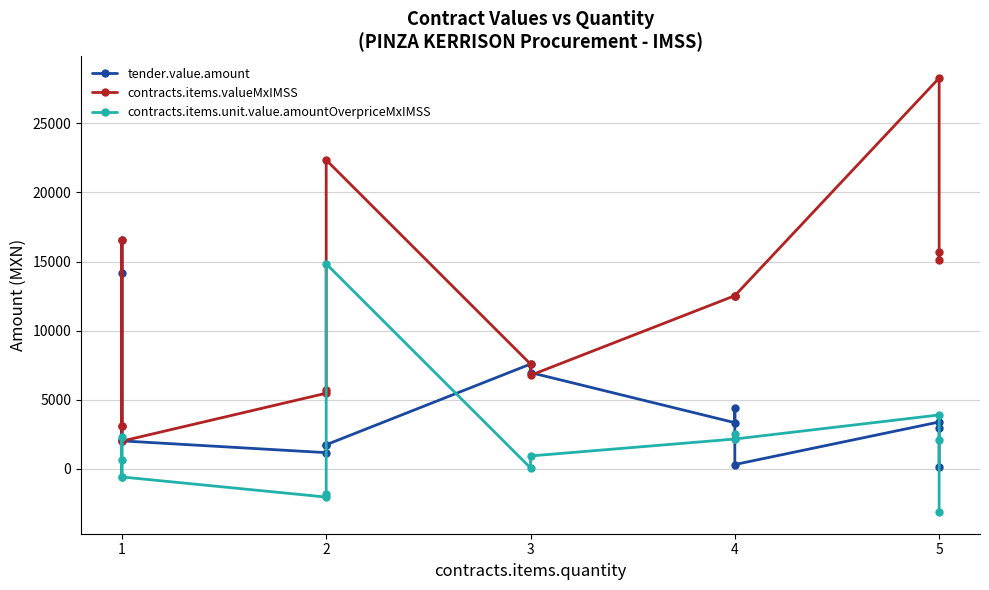

The tender.value.amount series shows 2088.0 at 1. True or false?

True